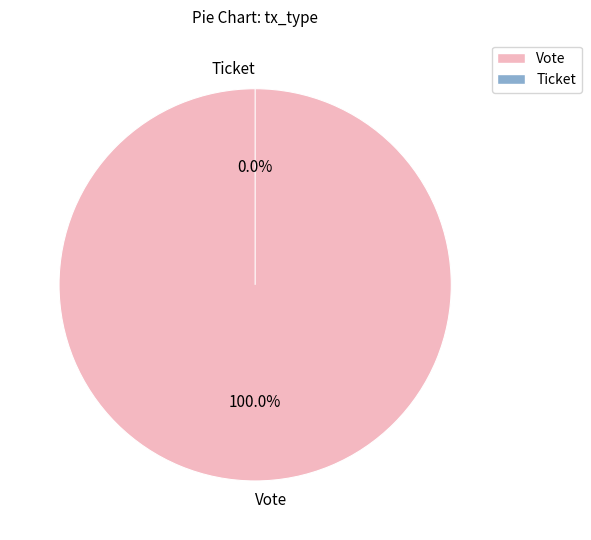

What is the smallest slice in the pie chart?

Ticket